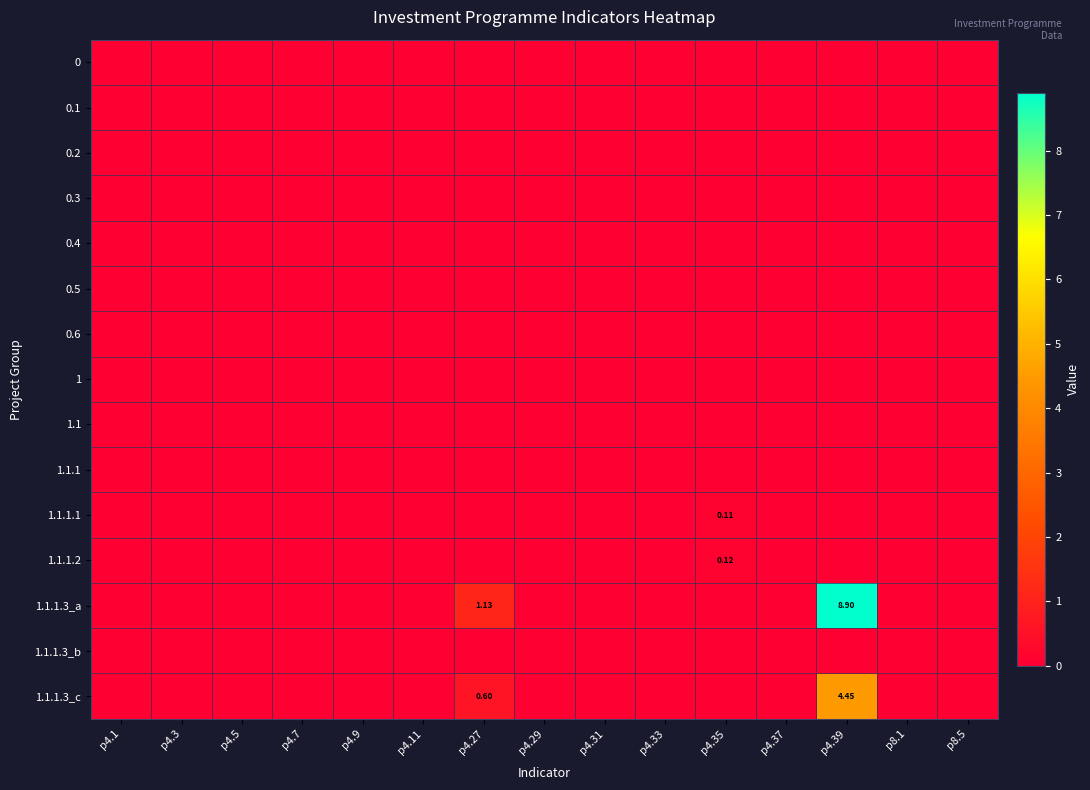

At which category is the sum across all series the highest?

p4.39